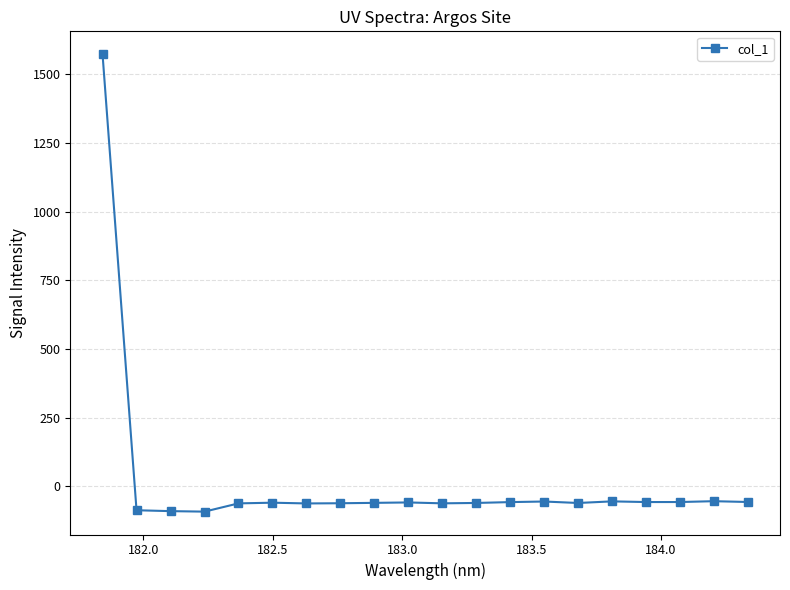

True or false: the data has more than 1 interior local peaks.

True